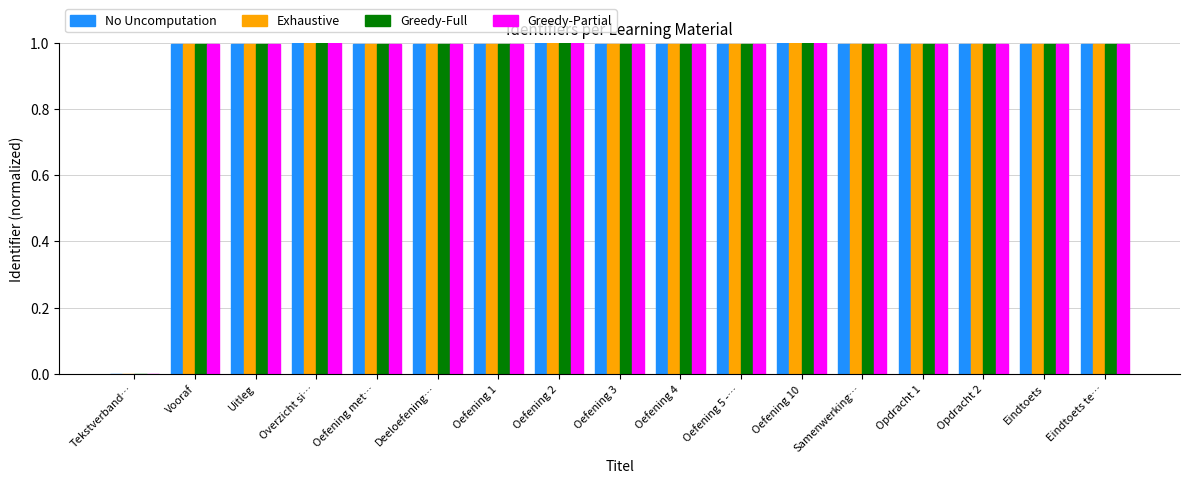

Is it true that Exhaustive equals 0.6 at Oefening 4?

False